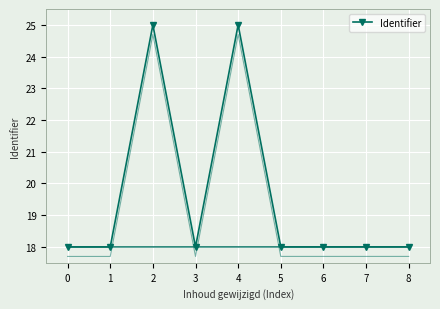

What is the smallest value displayed?

18.0